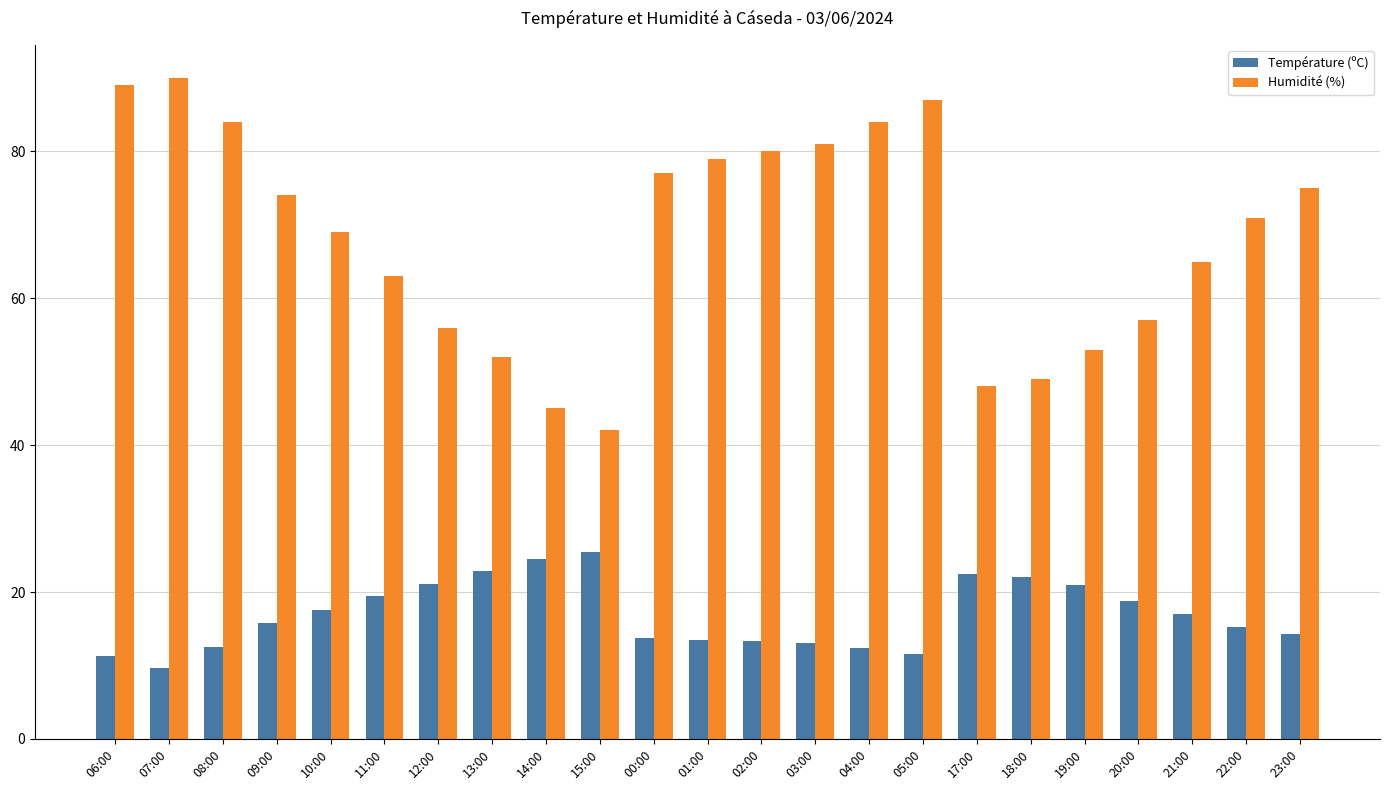

Which series has the widest spread of values?

Humidité (%)